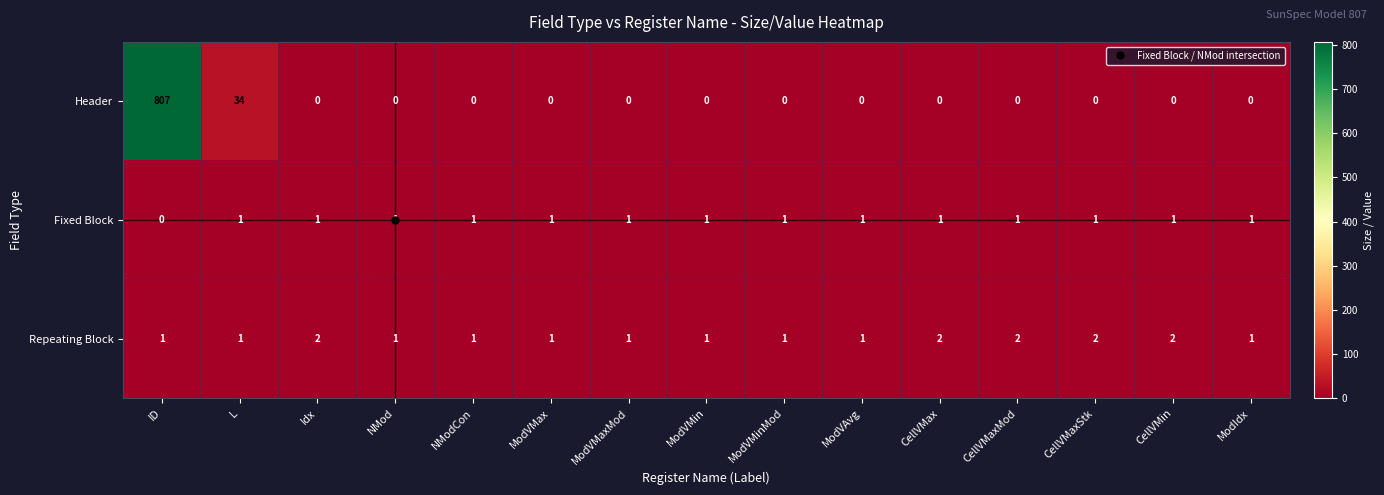

Is the value of Header at ModIdx greater than the value of Fixed Block at CellVMaxStk?

No